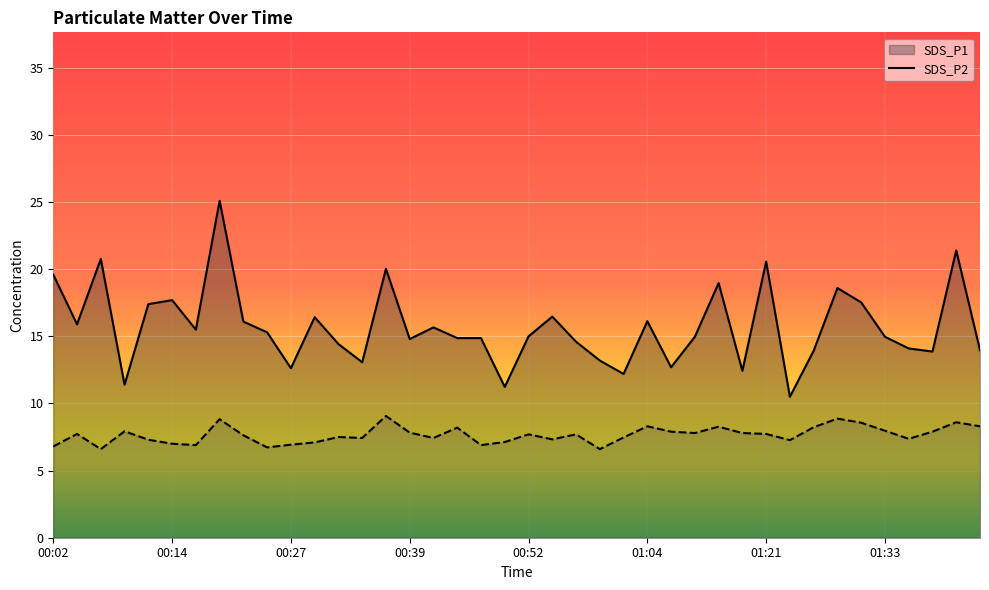

What is the difference between the maximum and minimum values in the SDS_P1 series?

14.6